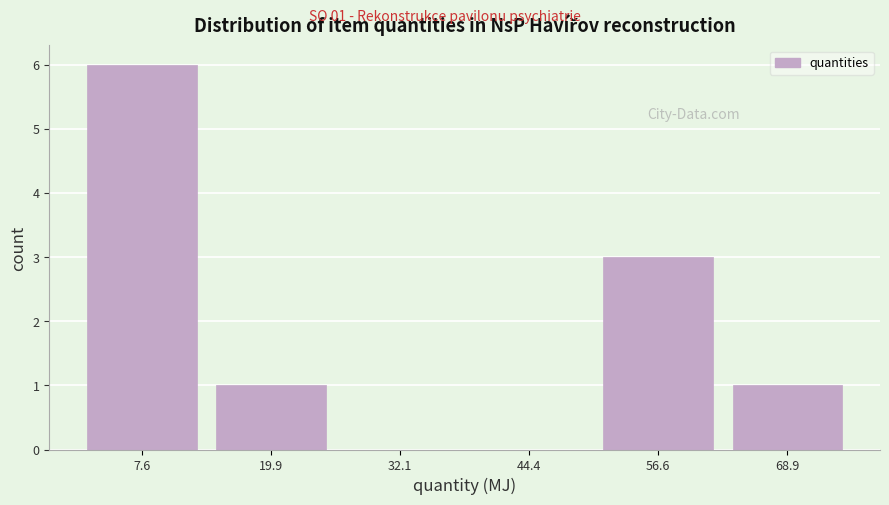

Which range on the x-axis has the tallest bar?

2 to 14